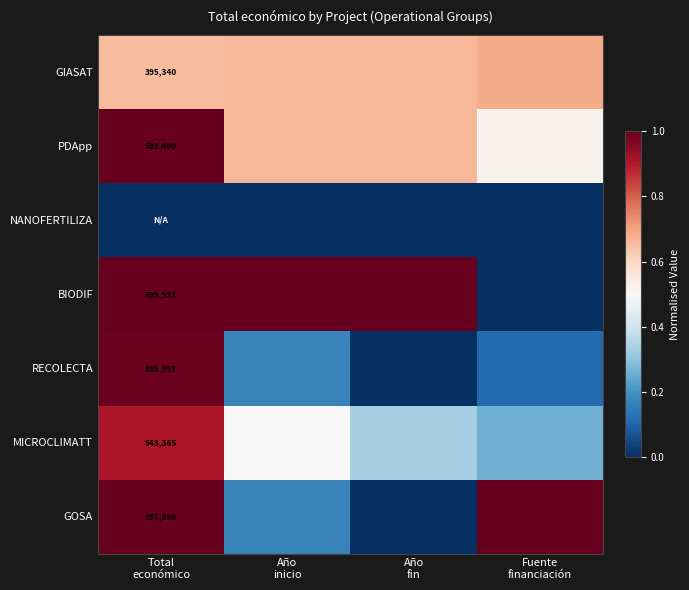

List the series in order of their peak value, lowest first.

NANOFERTILIZA, GIASAT, MICROCLIMATT, RECOLECTA, PDApp, BIODIF, GOSA